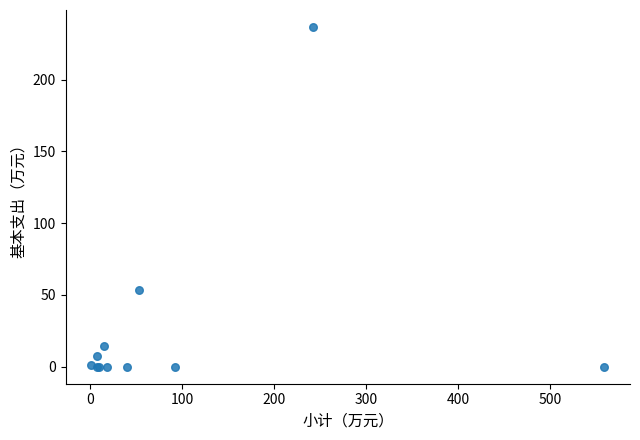

What Y value in the scatter plot is closest to 118?

53.5